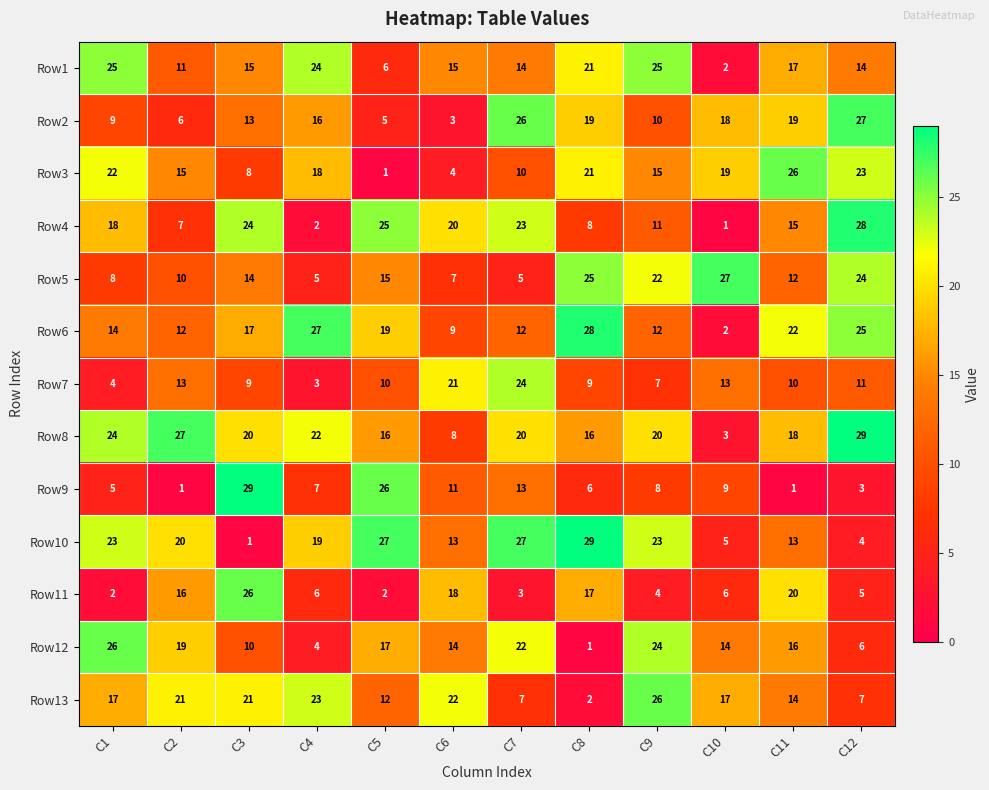

At how many categories does at least one series exceed 21?

12